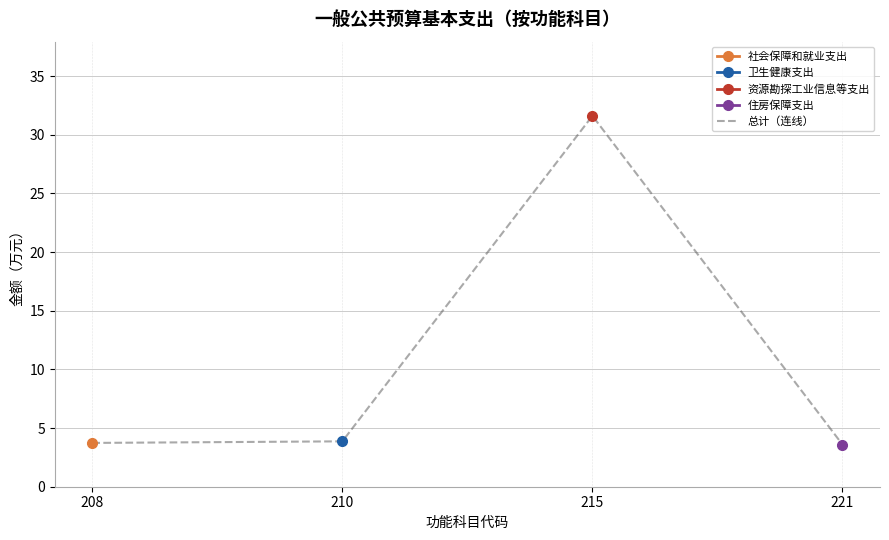

What is the average value?

10.7